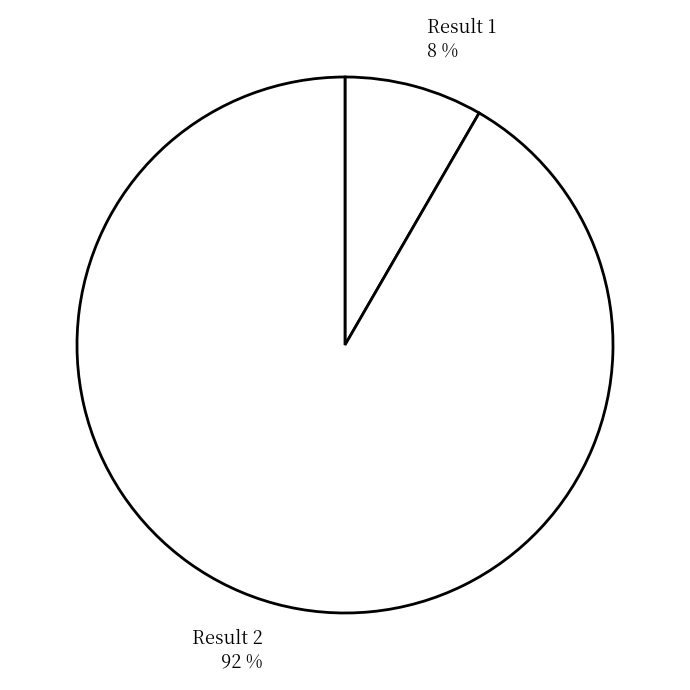

Combined, do Result 1 and Result 2 account for over 50%?

Yes